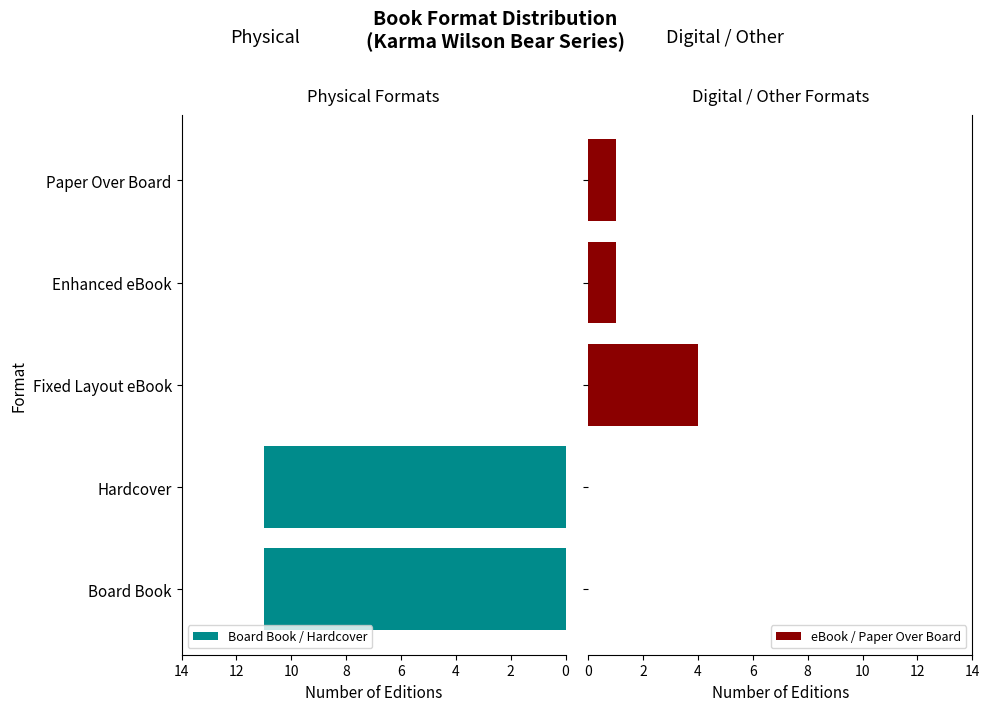

The Board Book / Hardcover series shows 0 at Enhanced eBook. True or false?

True